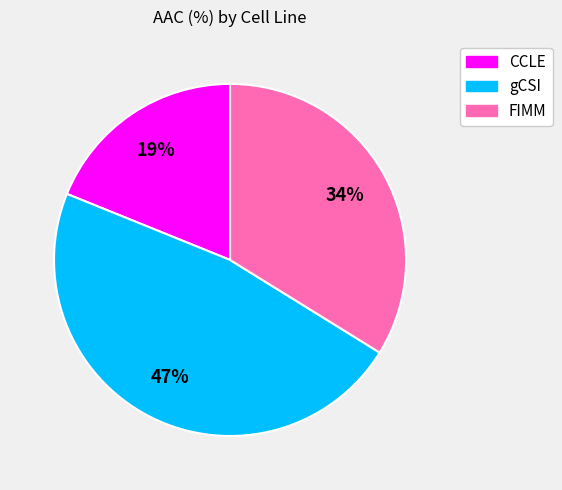

Count the number of slices in the pie.

3